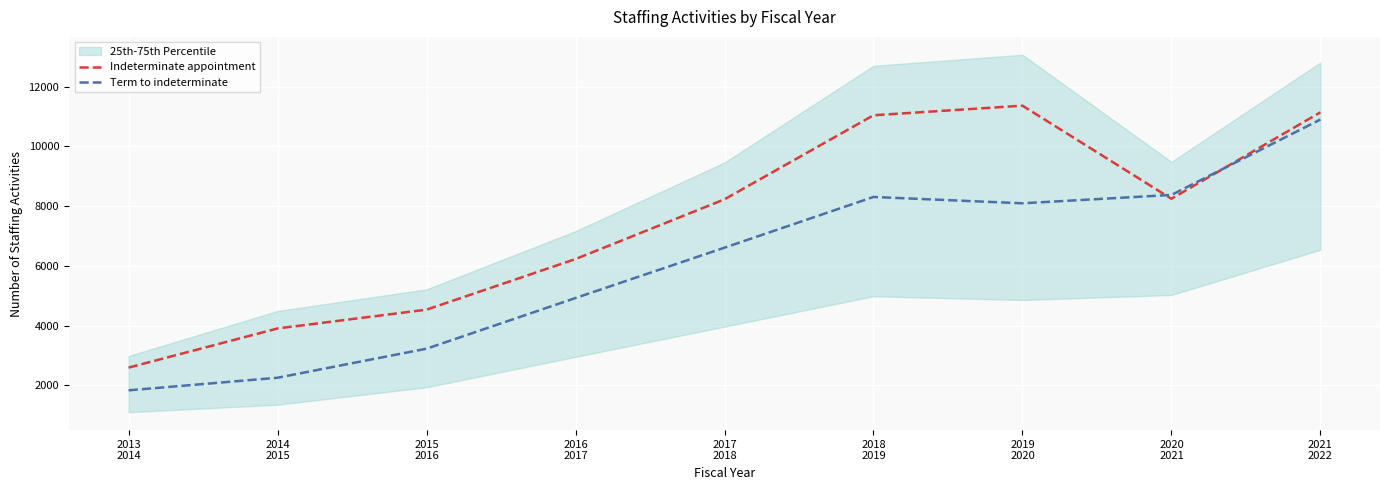

Between 2016
2017 and 2014
2015, which is larger?

2016
2017